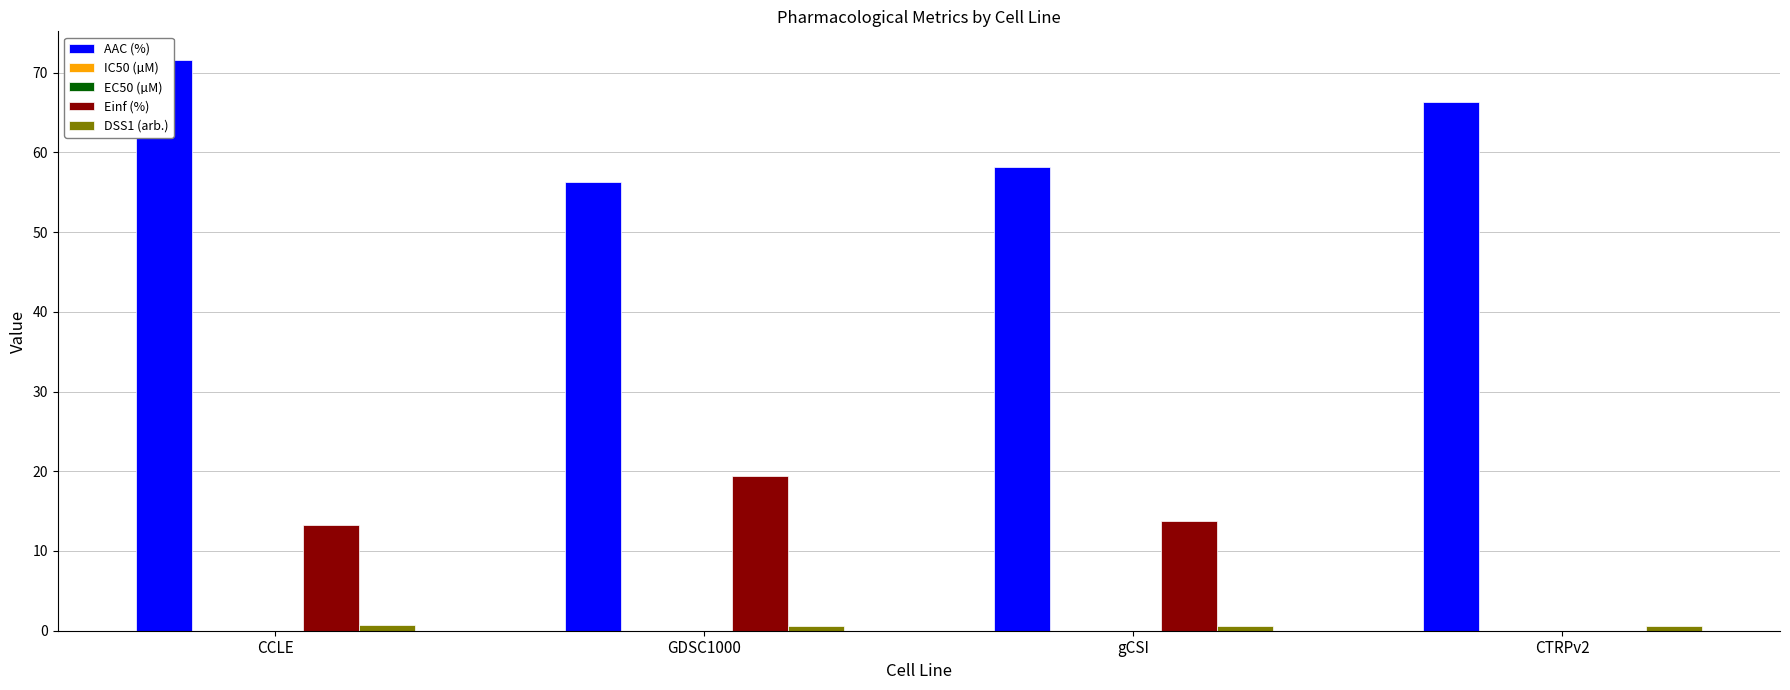

Reading right to left, extract all data points from this chart.

AAC (%): CTRPv2=66.3	gCSI=58.1	GDSC1000=56.2	CCLE=71.6
IC50 (µM): CTRPv2=0.0	gCSI=0.0	GDSC1000=0.0	CCLE=0.0
EC50 (µM): CTRPv2=0.0	gCSI=0.0	GDSC1000=0.0	CCLE=0.0
Einf (%): CTRPv2=0.0	gCSI=13.8	GDSC1000=19.5	CCLE=13.3
DSS1 (arb.): CTRPv2=0.6	gCSI=0.5	GDSC1000=0.5	CCLE=0.7